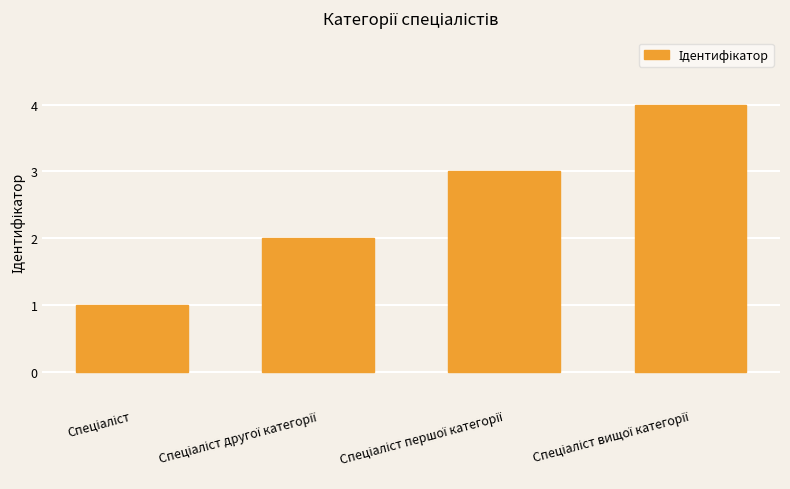

What is the greatest value displayed?

4